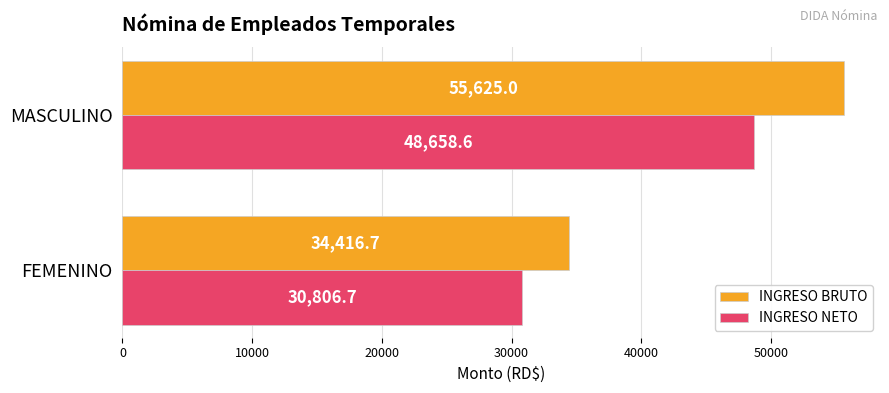

How many values in the INGRESO NETO series are below 48658?

1